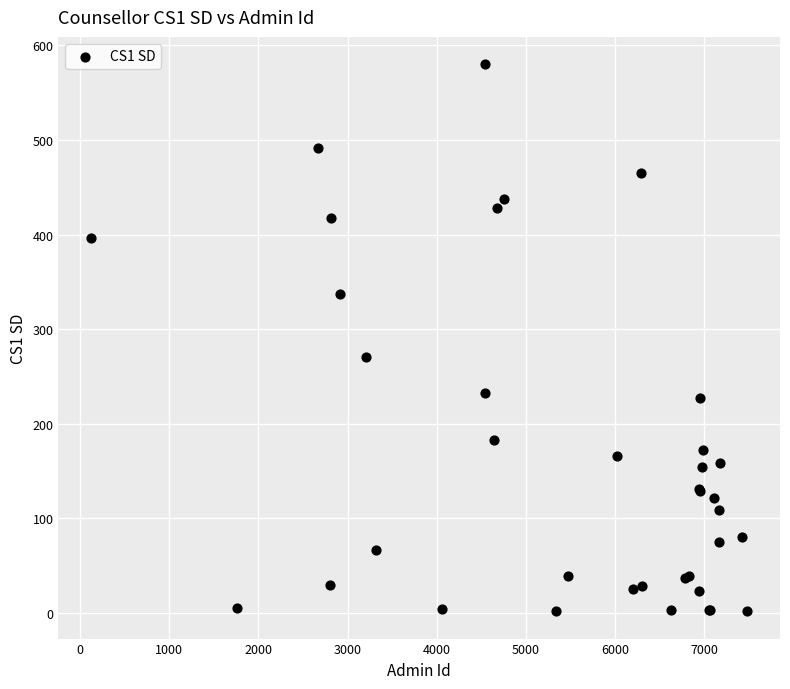

What Y value in the scatter plot is closest to 291?

271